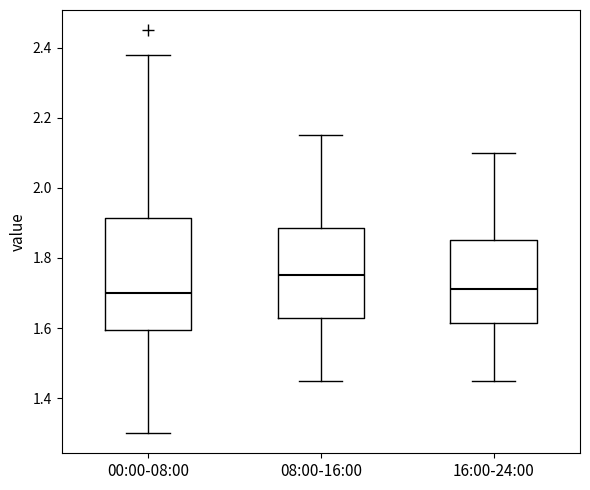

Where does the upper whisker of the box for 08:00-16:00 end on the y-axis? The values are not printed on the chart, so give them approximately, as read against the axis.

2.16